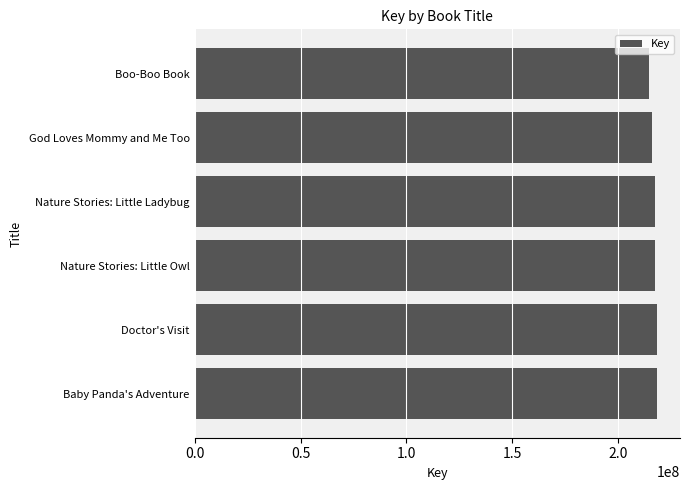

What is the greatest value displayed?

218168372